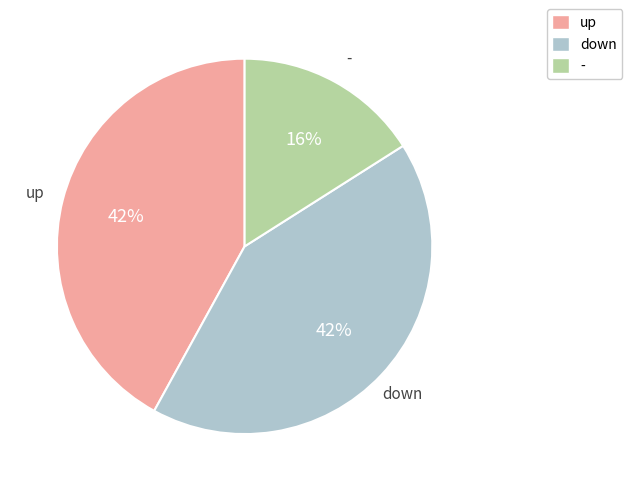

What is the ratio of the value at up to the value at down?

1.0